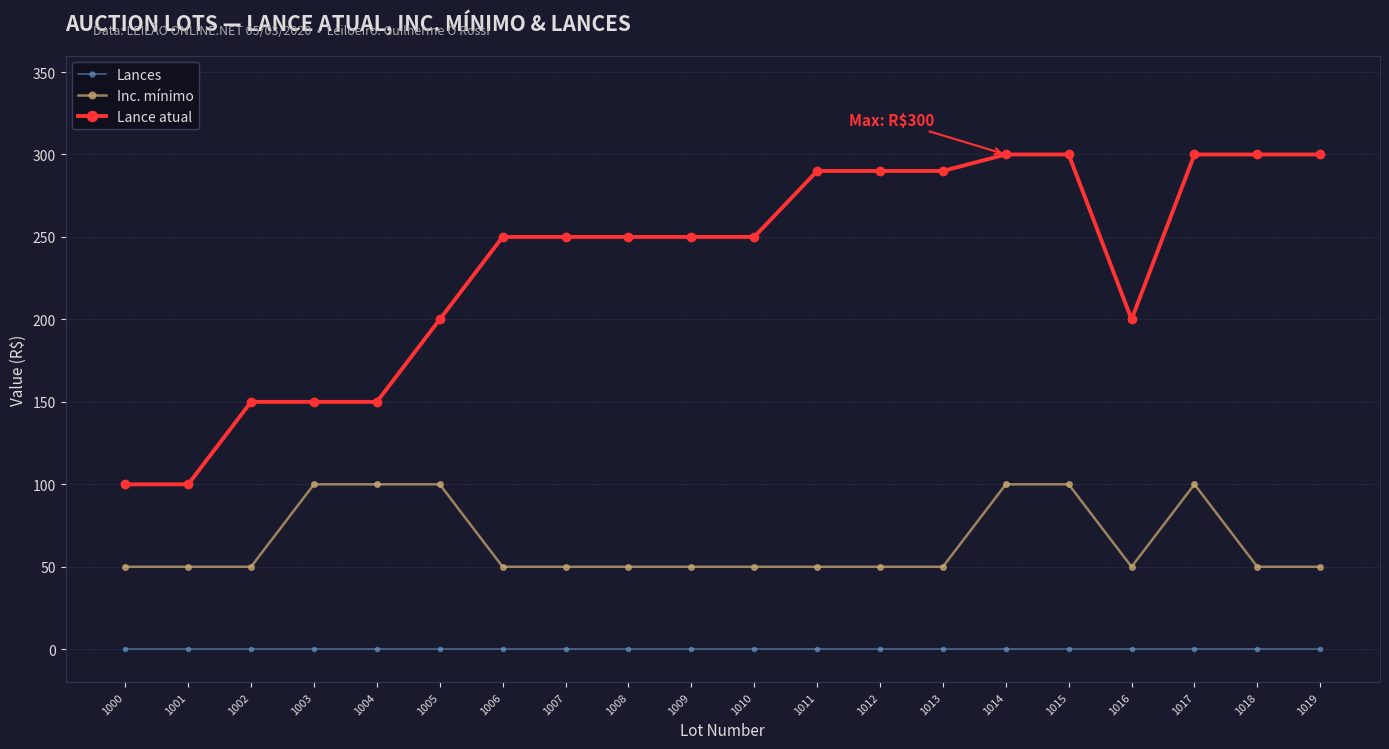

How many data points does each series have?

20